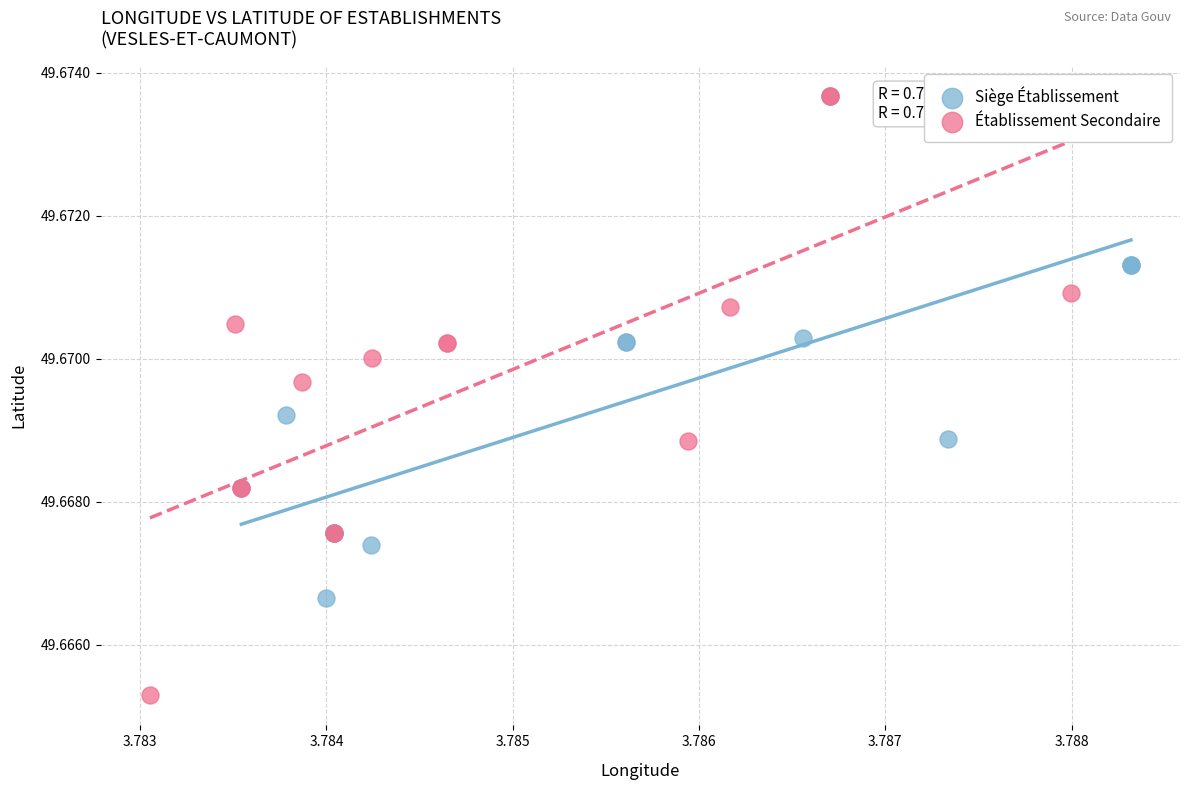

Which series has the widest spread of Y values?

Établissement Secondaire